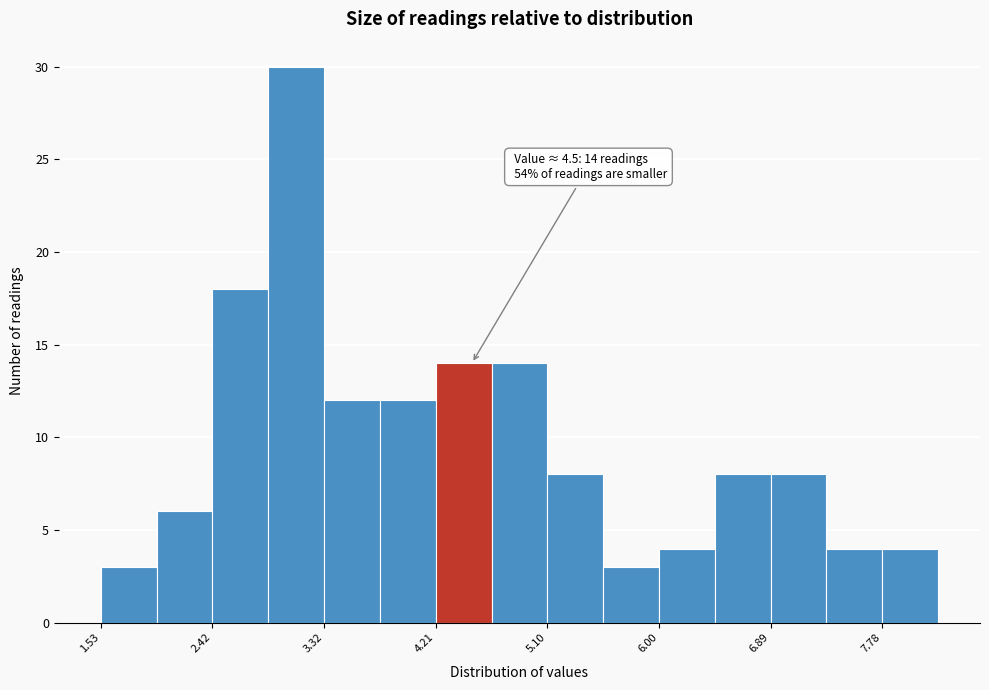

Which range on the x-axis has the tallest bar?

2.9 to 3.3